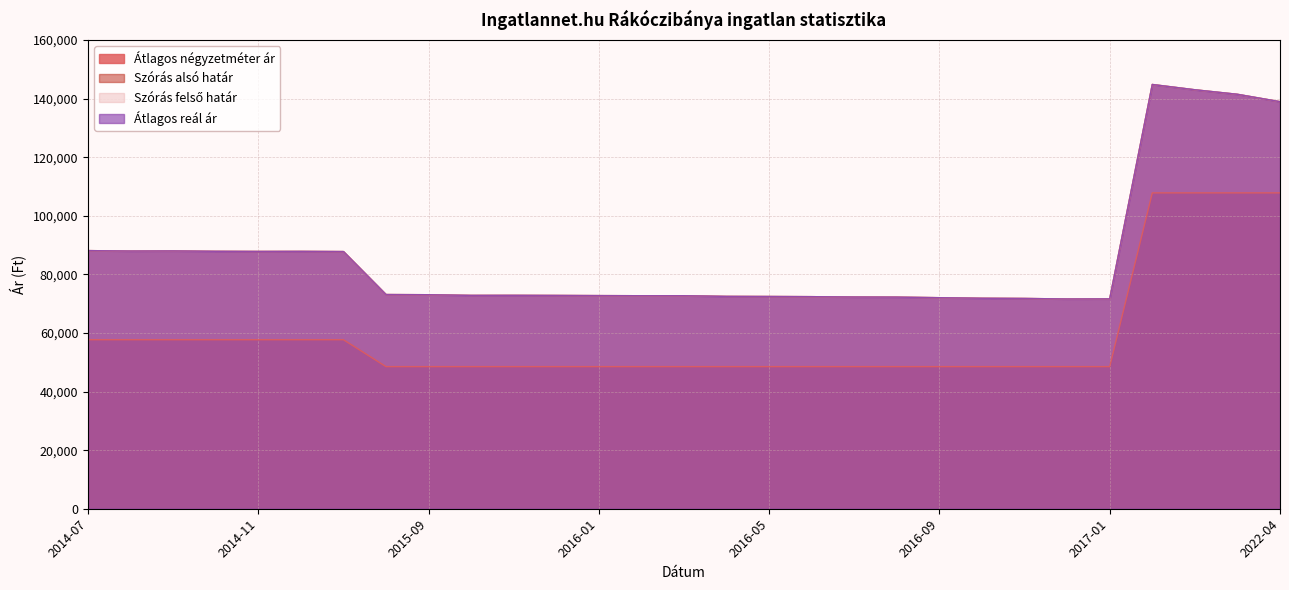

How many interior local valleys does the Átlagos reál ár series have?

4